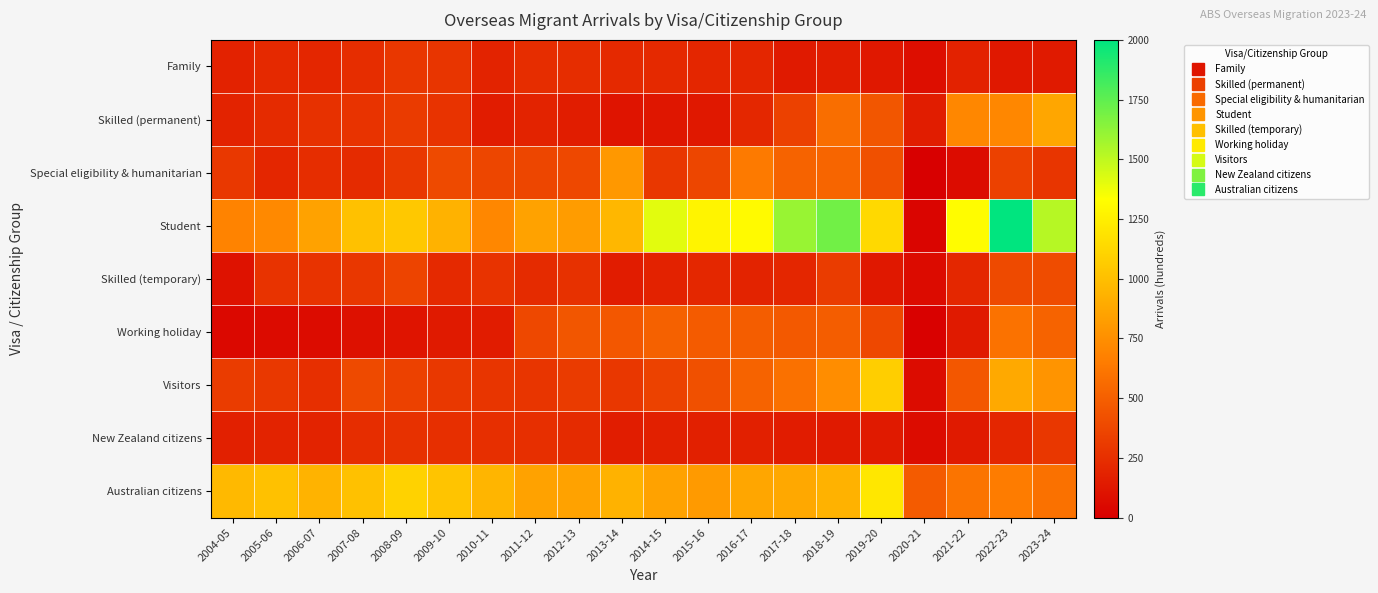

Which series has the largest range (max minus min)?

Student